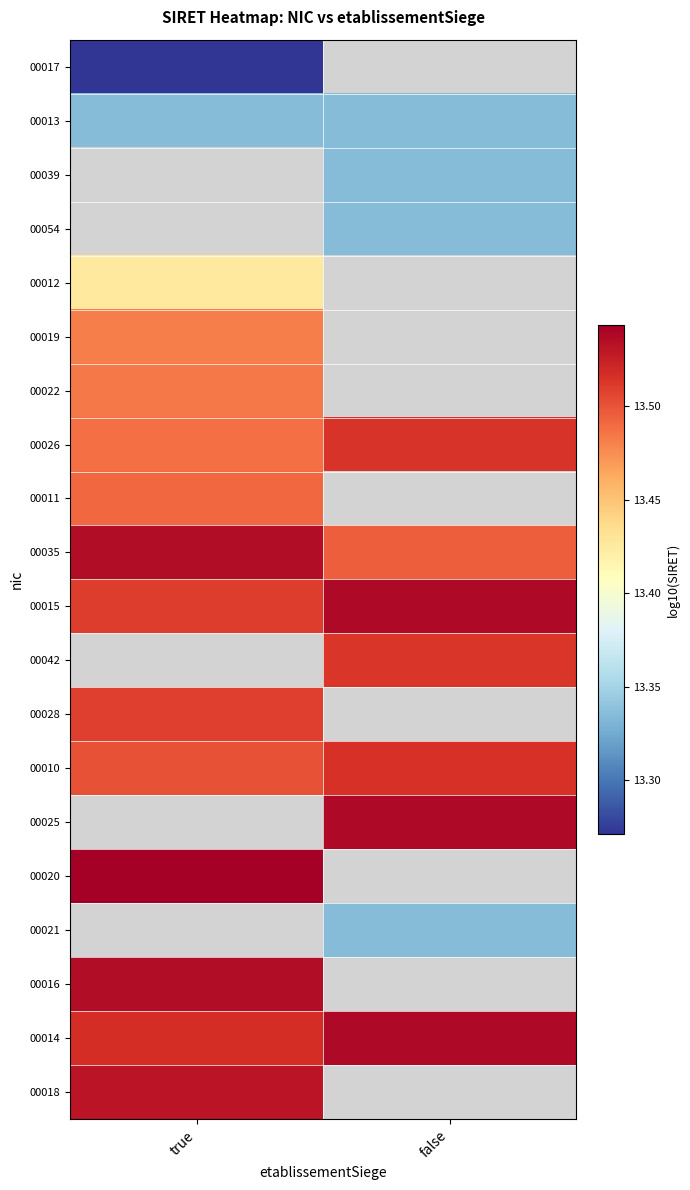

The 00013 series shows 22.4 at true. True or false?

False